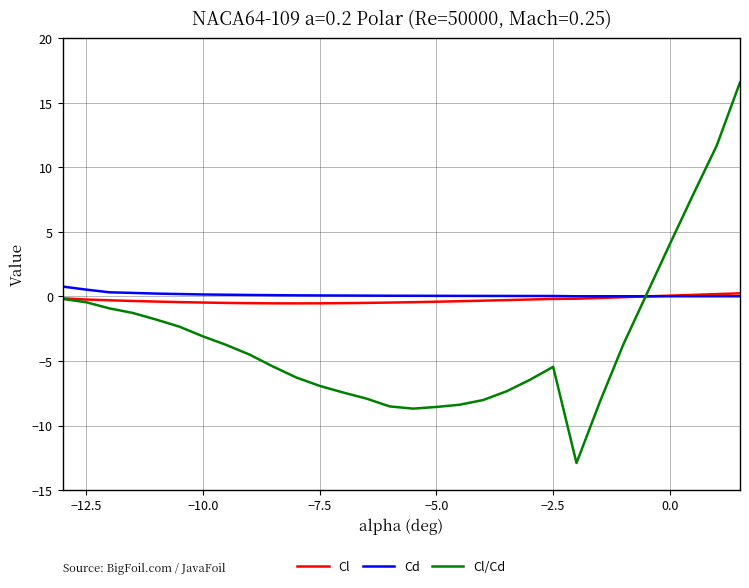

What is the minimum value for Cl/Cd?

-12.9